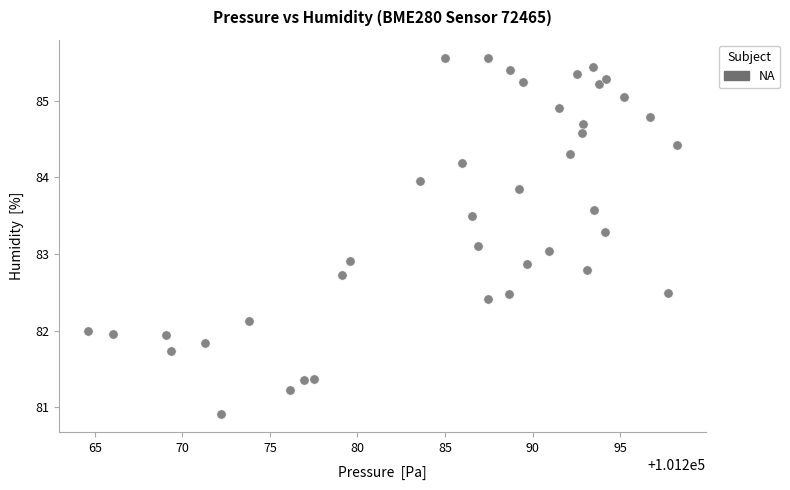

What is the range of X values (max minus min)?

33.6